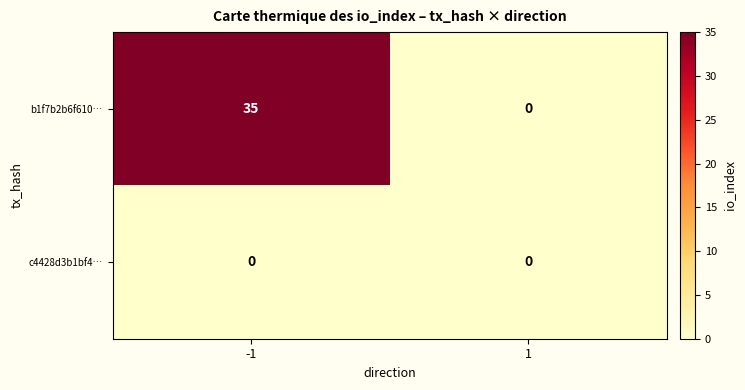

What is the maximum value shown in the chart?

35